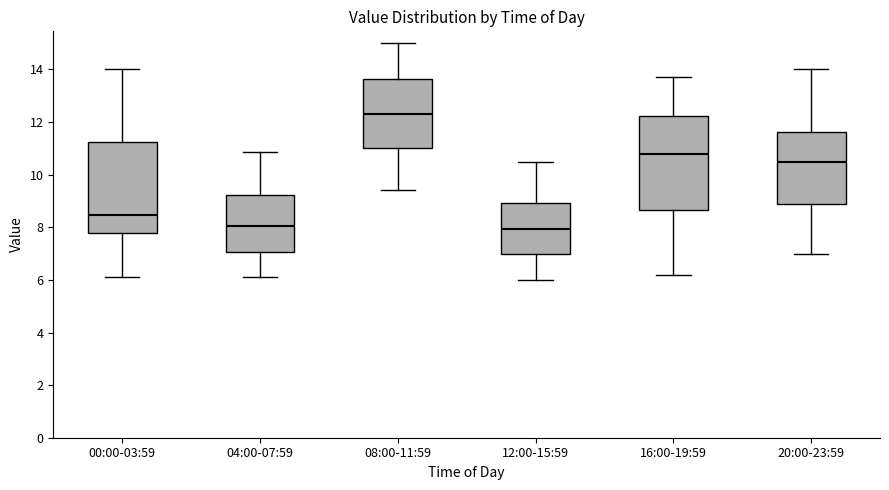

Reading left to right, read every box against the y-axis: the position of its median line, the range the box covers, and the ends of its whiskers. The values are not printed on the chart, so give them approximately, as read against the axis.

00:00-03:59: median 8.4, box 7.8 to 11.2, whiskers 6.2 to 14.0
04:00-07:59: median 8.0, box 7.0 to 9.2, whiskers 6.2 to 10.8
08:00-11:59: median 12.4, box 11.0 to 13.6, whiskers 9.4 to 15.0
12:00-15:59: median 8.0, box 7.0 to 9.0, whiskers 6.0 to 10.6
16:00-19:59: median 10.8, box 8.6 to 12.2, whiskers 6.2 to 13.8
20:00-23:59: median 10.6, box 8.8 to 11.6, whiskers 7.0 to 14.0